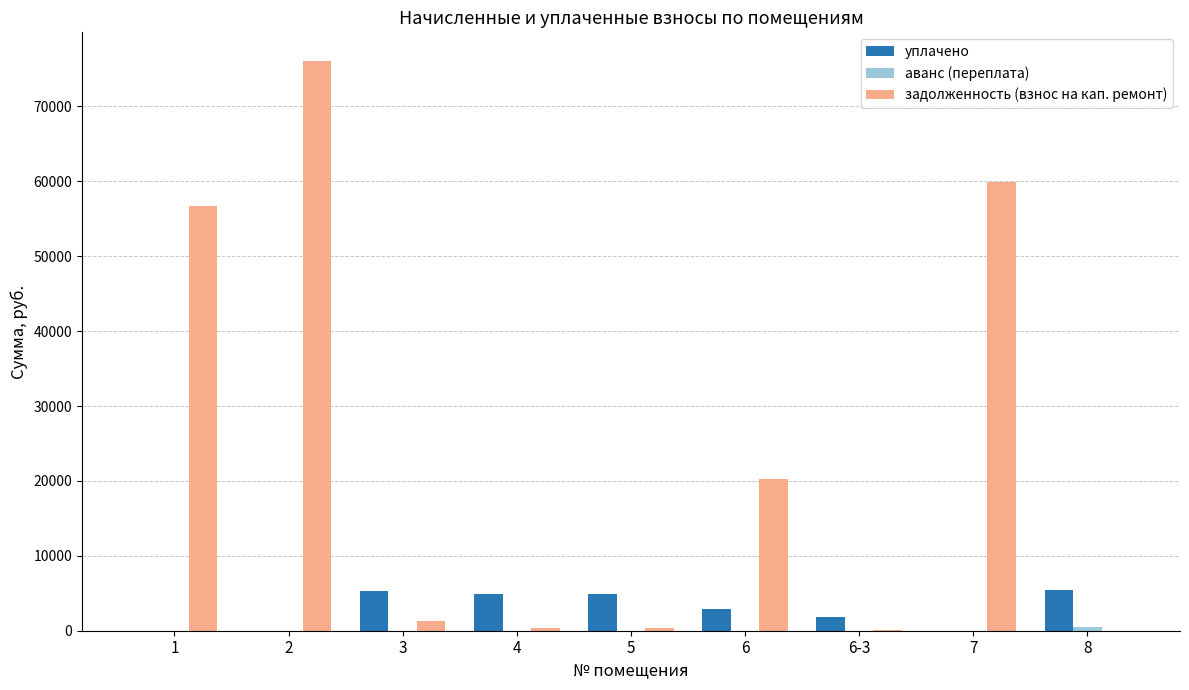

What is the sum of all задолженность (взнос на кап. ремонт) values?

215270.4